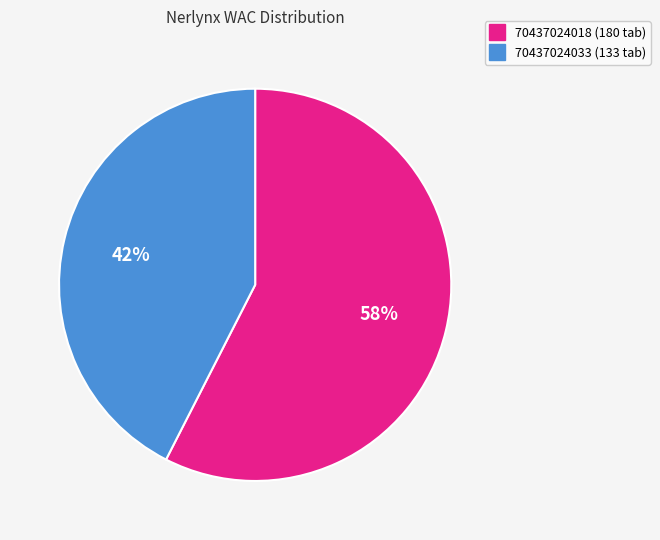

Which category has the biggest portion of the pie?

70437024018